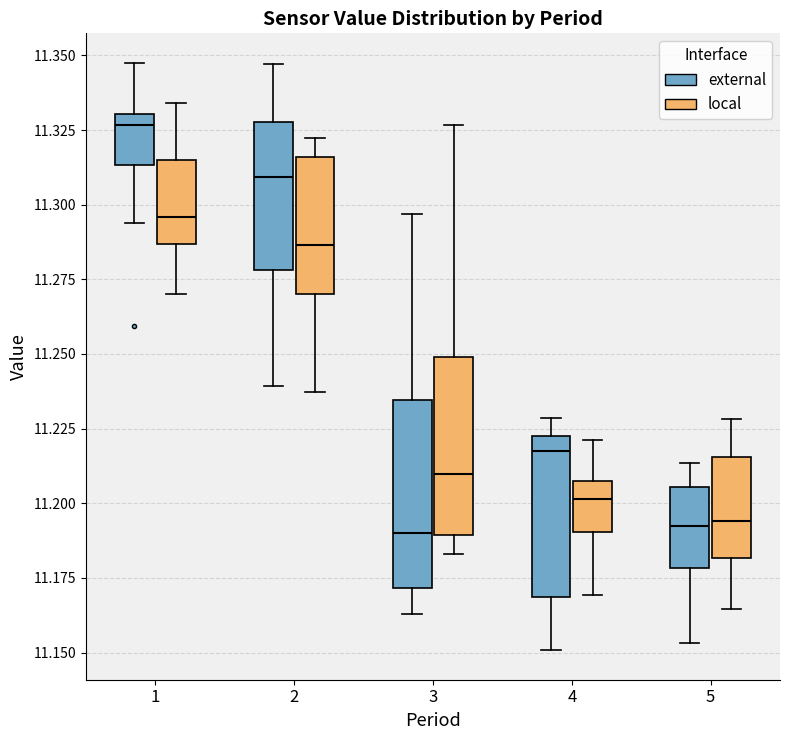

Reading left to right, transcribe this box plot: for each box, give where its median line is, the range the box spans, and where its two whiskers end, as read against the y-axis. The values are not printed on the chart, so give them approximately, as read against the axis.

1 (external): median 11.325, box 11.315 to 11.330, whiskers 11.295 to 11.350
1 (local): median 11.295, box 11.285 to 11.315, whiskers 11.270 to 11.335
2 (external): median 11.310, box 11.280 to 11.330, whiskers 11.240 to 11.345
2 (local): median 11.285, box 11.270 to 11.315, whiskers 11.235 to 11.320
3 (external): median 11.190, box 11.170 to 11.235, whiskers 11.165 to 11.295
3 (local): median 11.210, box 11.190 to 11.250, whiskers 11.185 to 11.325
4 (external): median 11.215, box 11.170 to 11.220, whiskers 11.150 to 11.230
4 (local): median 11.200, box 11.190 to 11.205, whiskers 11.170 to 11.220
5 (external): median 11.190, box 11.180 to 11.205, whiskers 11.155 to 11.215
5 (local): median 11.195, box 11.180 to 11.215, whiskers 11.165 to 11.230